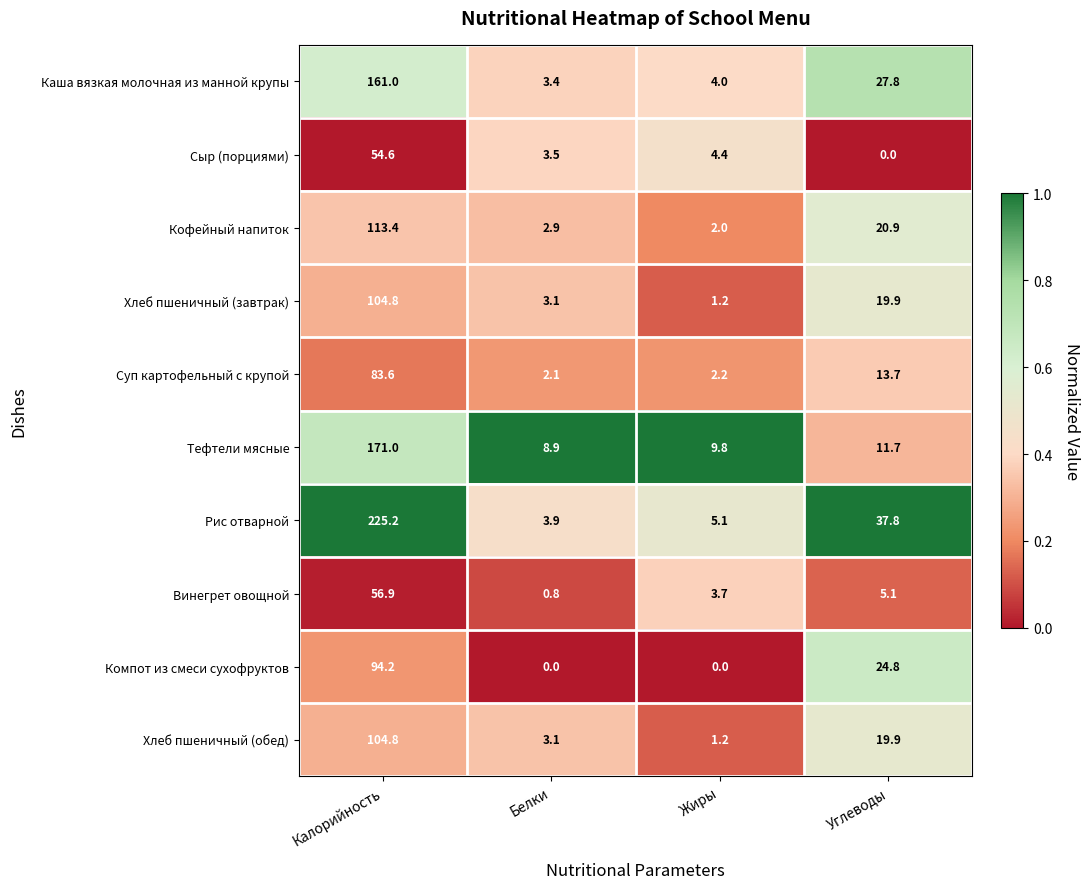

Which series has the largest total across all categories?

Рис отварной